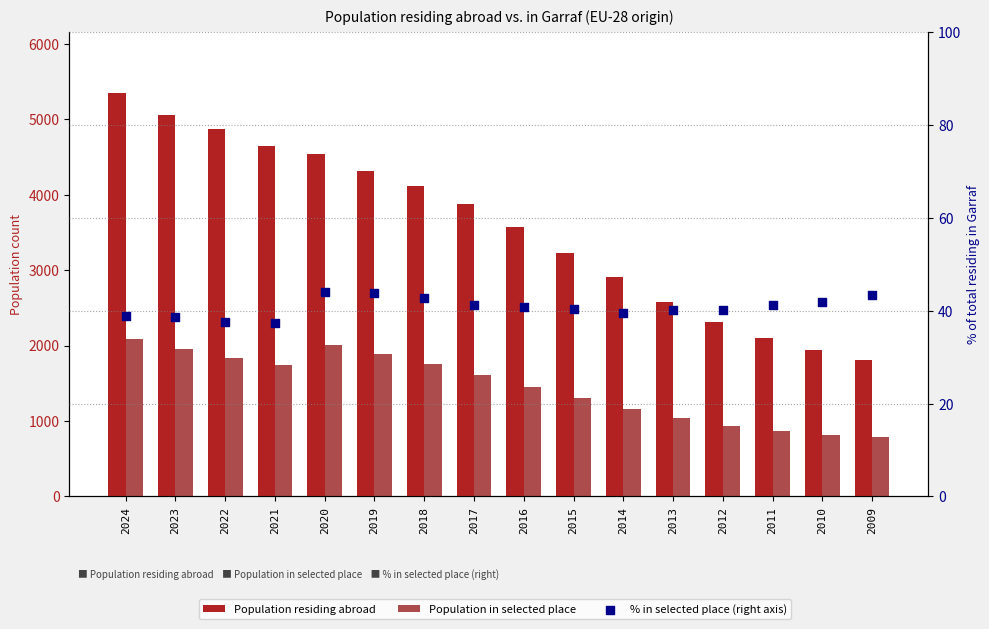

Which series reaches the minimum Y coordinate?

% in selected place (right axis)